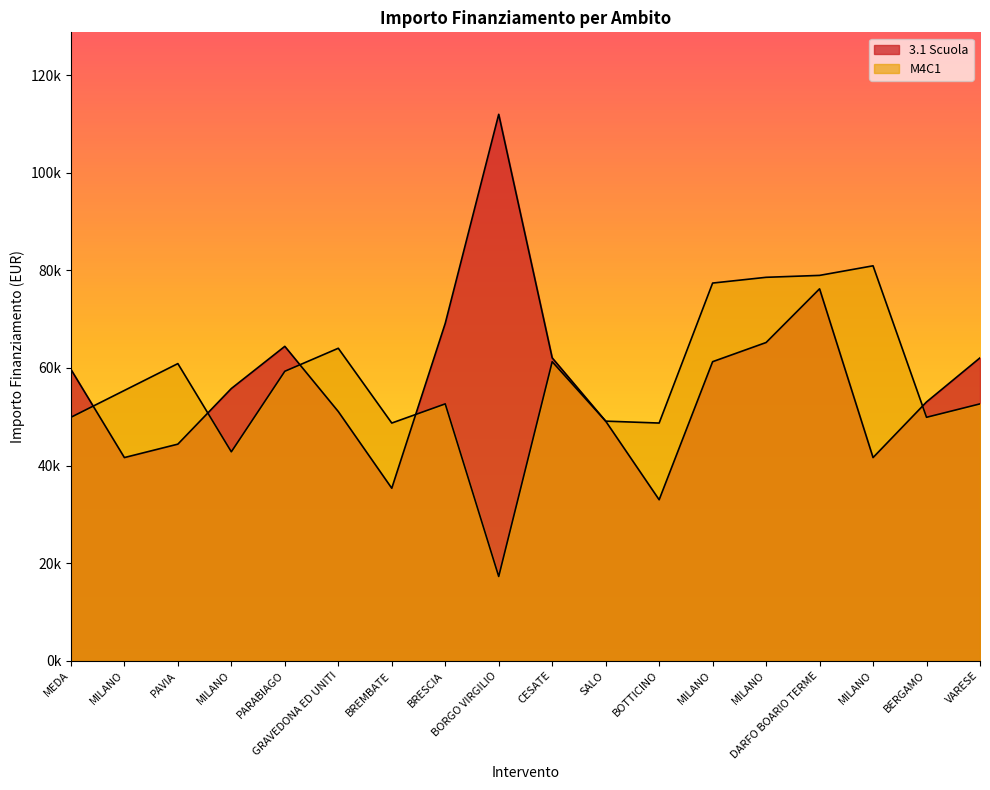

What is the label of the 18th point from the left?

VARESE